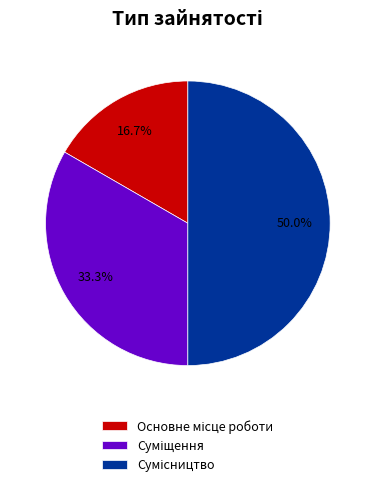

How many segments does this pie chart have?

3